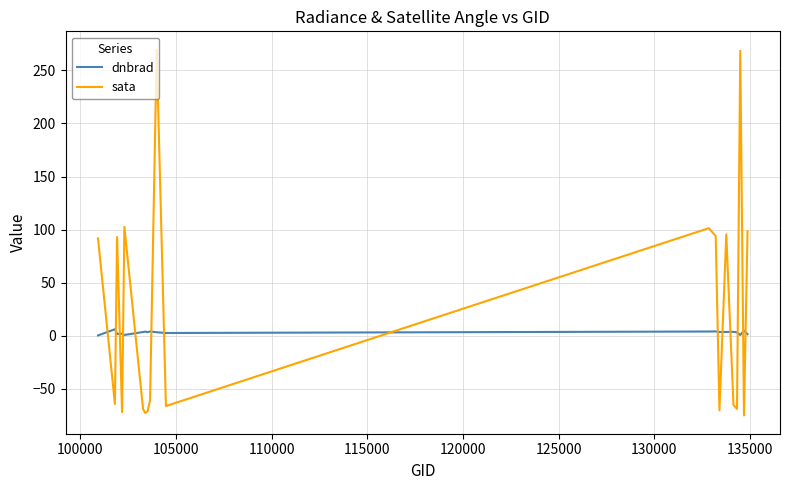

What is the average value of the sata series?

22.9